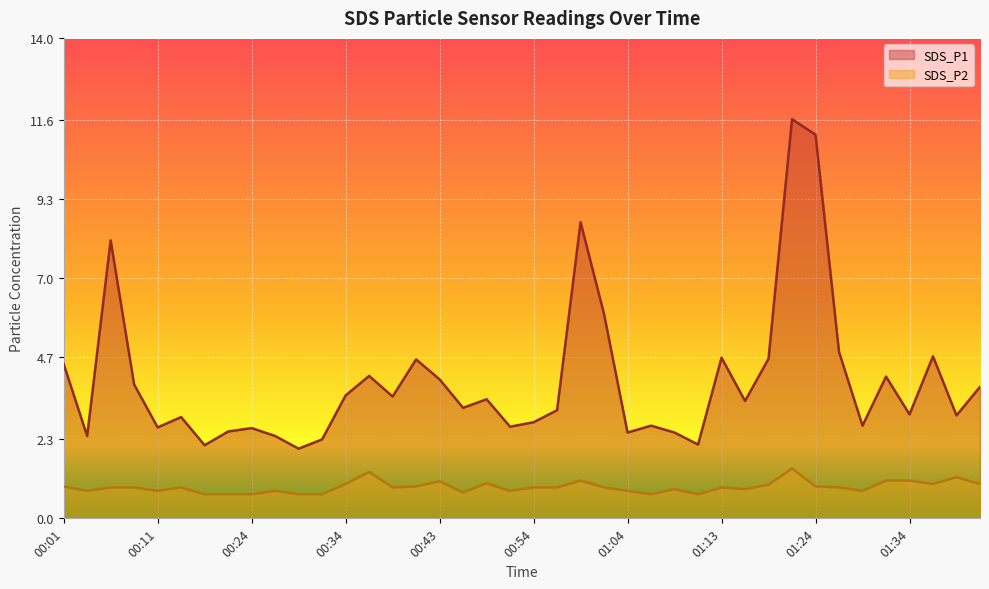

Which label corresponds to the smallest value in the chart?

00:16